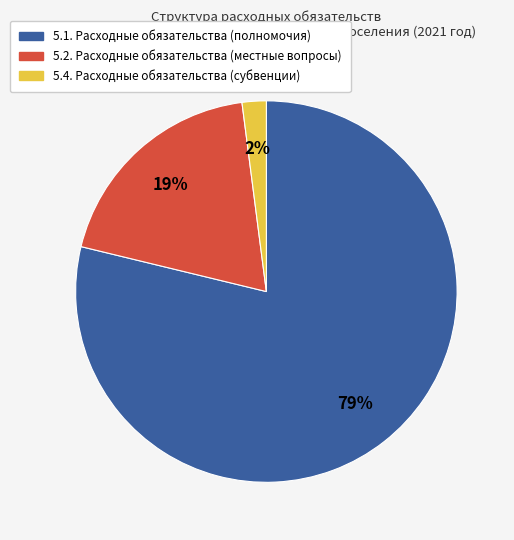

Is there any slice that represents more than half of the pie?

Yes